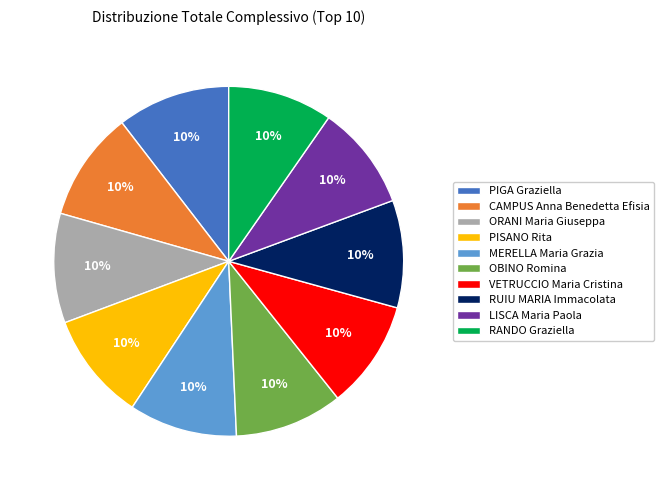

What percentage is the PISANO Rita slice, to the nearest percent?

10%